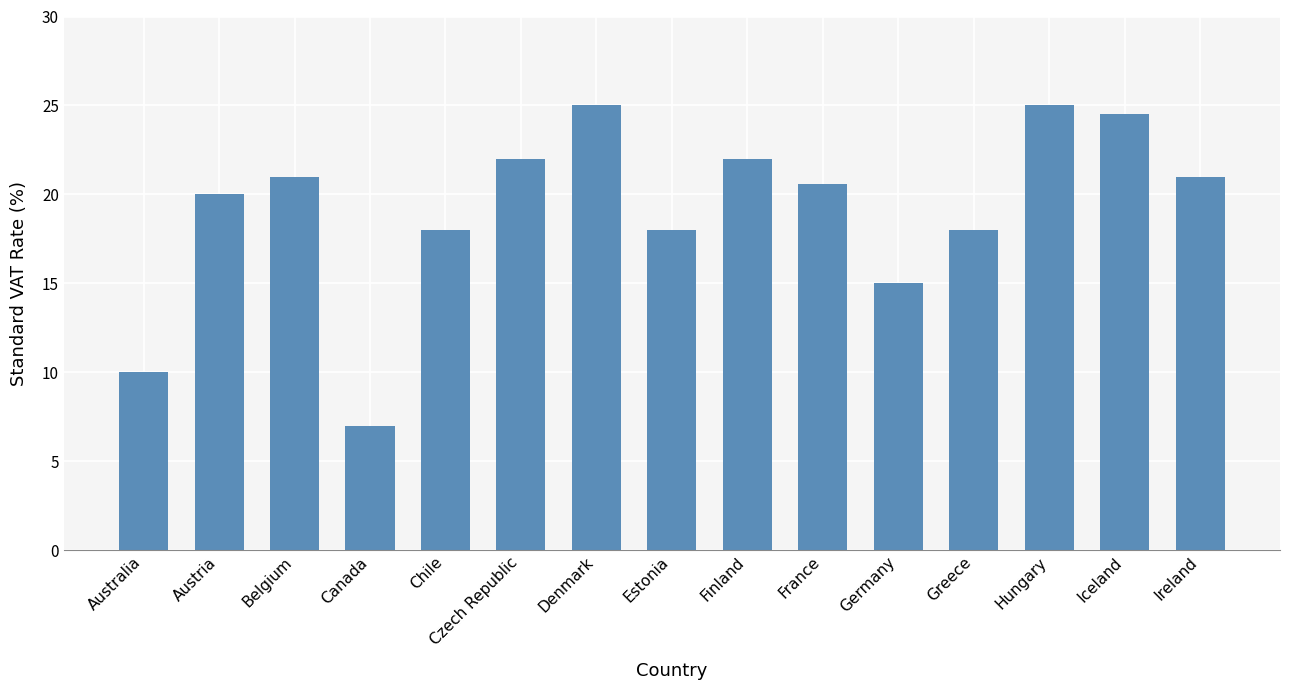

What is the label of the 12th bar from the right?

Canada